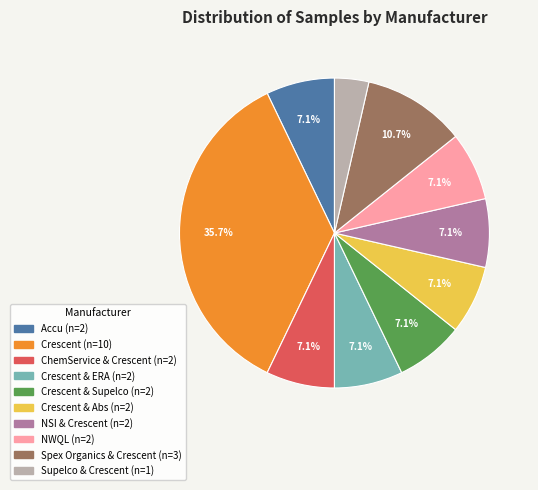

To the nearest percent, what is the difference between the largest and smallest slice percentages?

32%